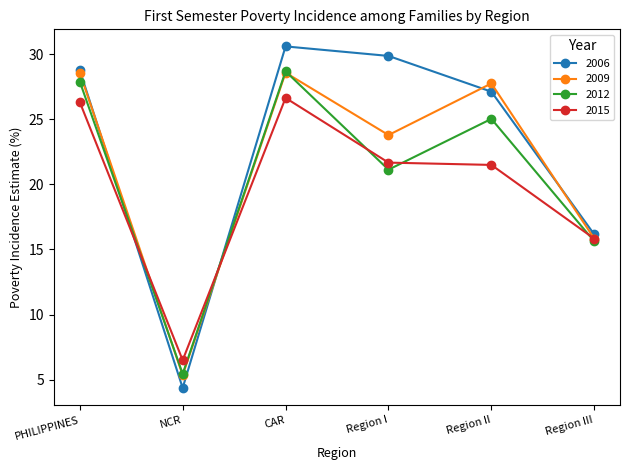

True or false: 2015 has more than 0 points higher than both neighbors.

True